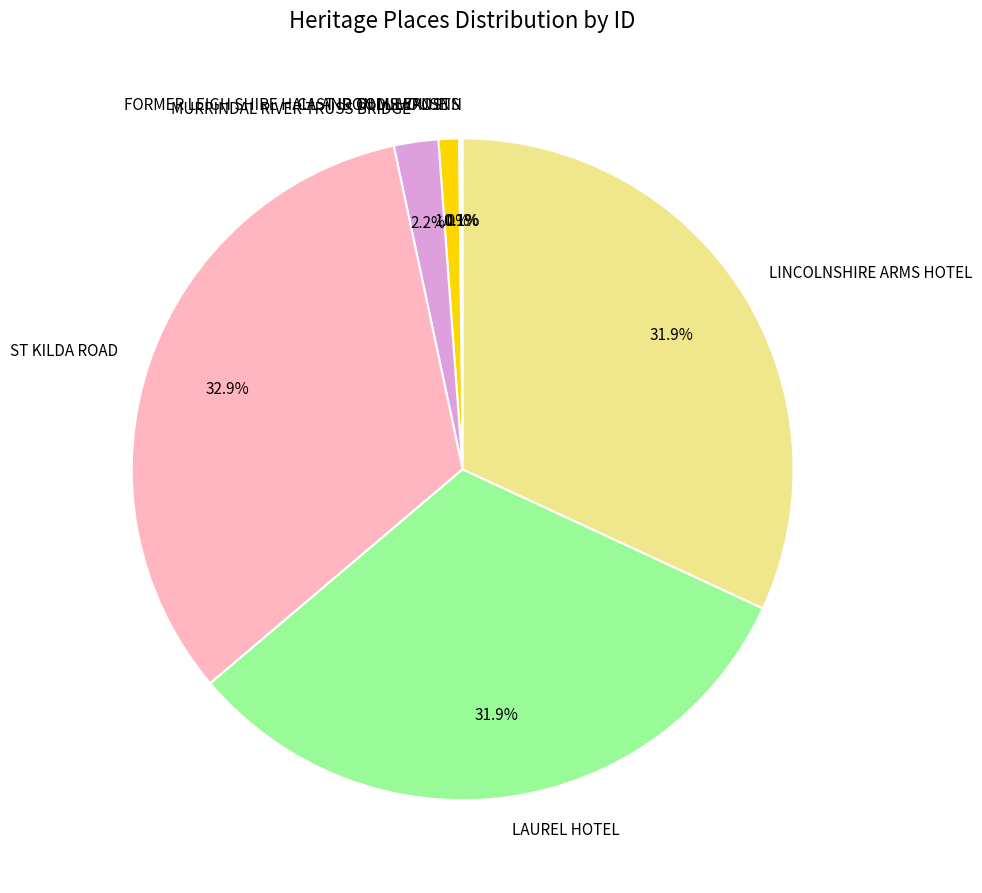

What percentage is the FORMER LEIGH SHIRE HALL AND TOLL HOUSE slice, to the nearest percent?

1%